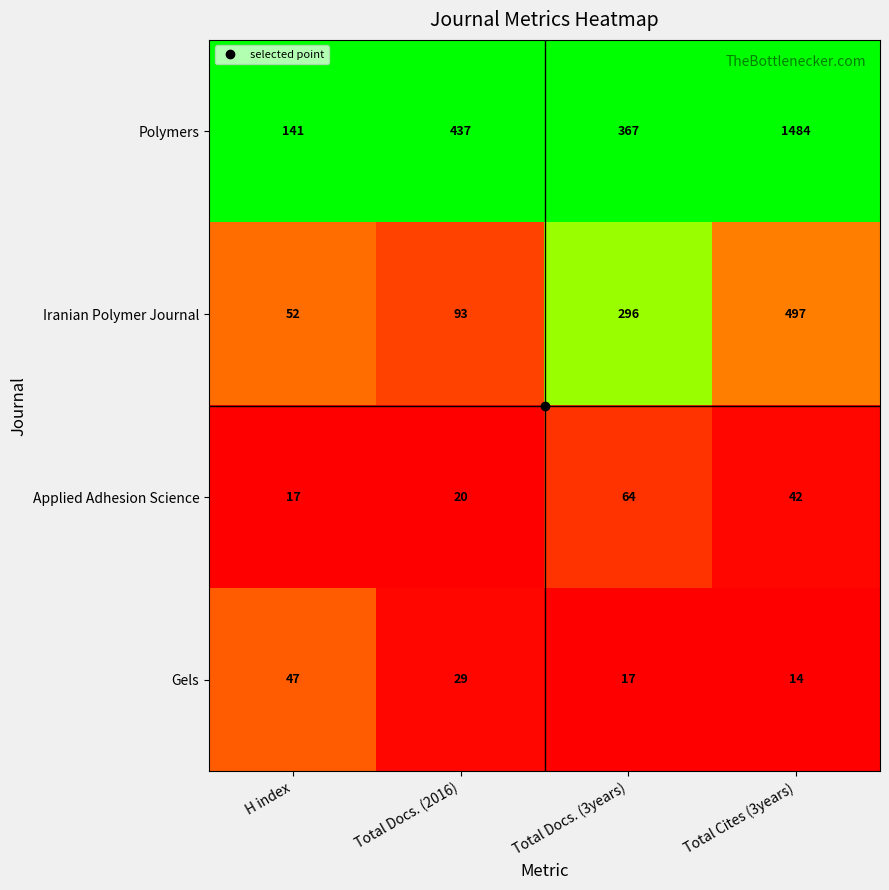

List the series in order of their peak value, highest first.

Polymers, Iranian Polymer Journal, Applied Adhesion Science, Gels